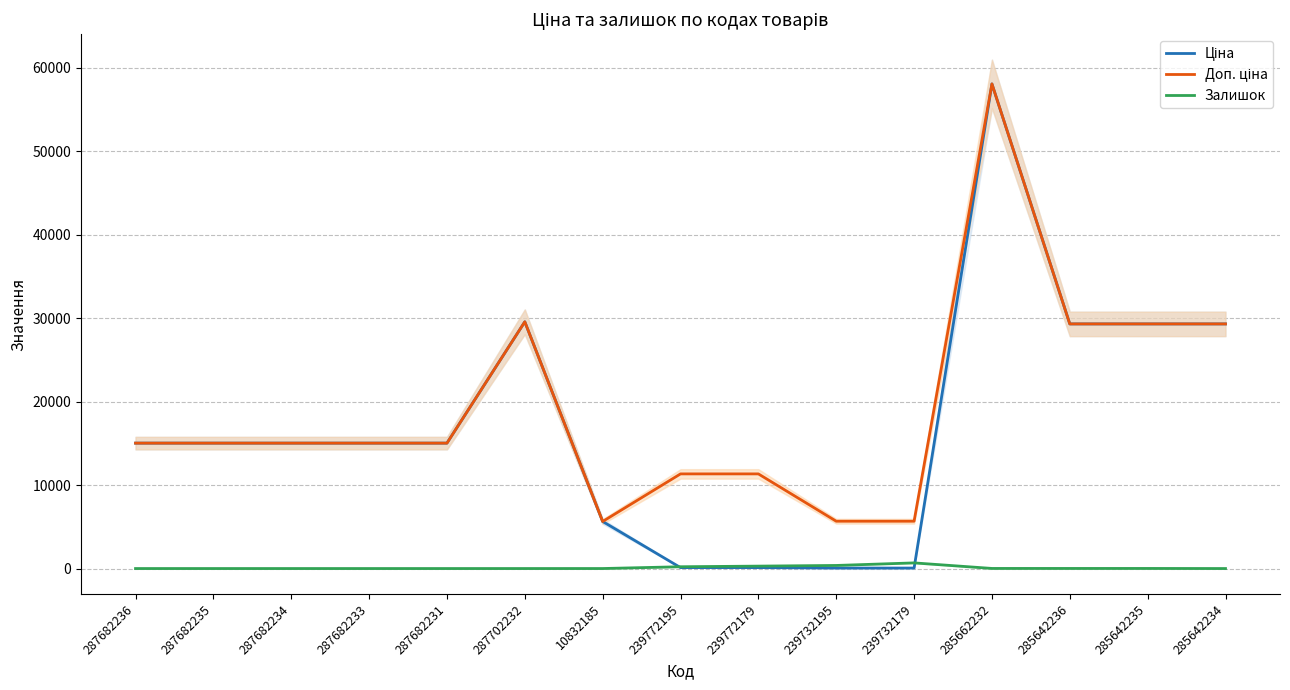

What are all the series names shown in the legend?

Ціна, Доп. ціна, Залишок